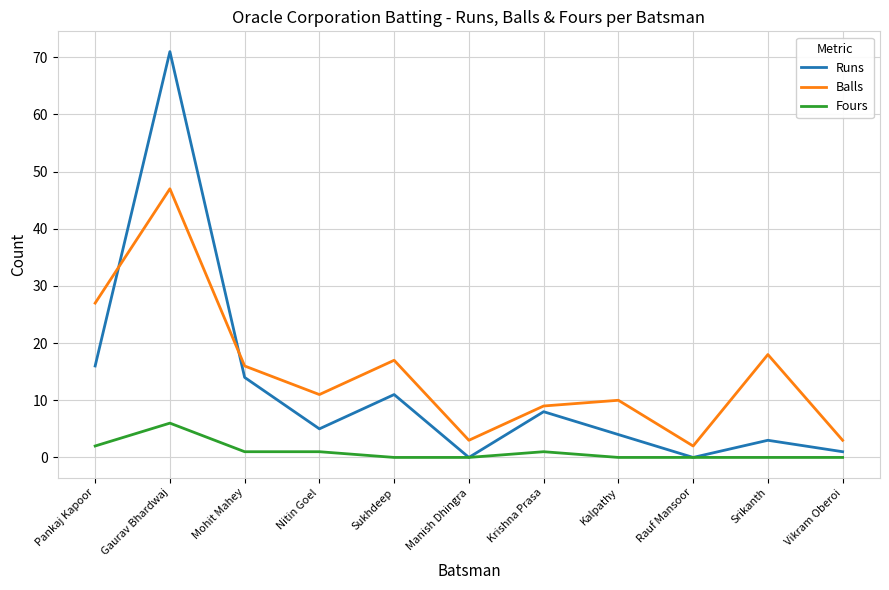

Is this an area chart (filled region under the line)?

No